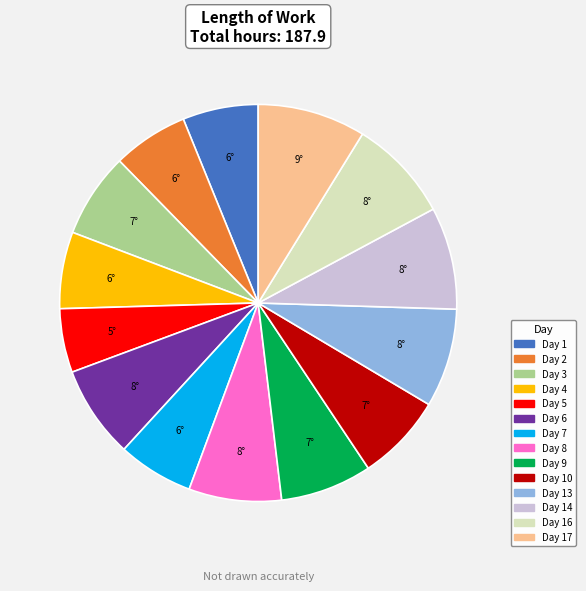

Is there a majority slice in this chart?

No